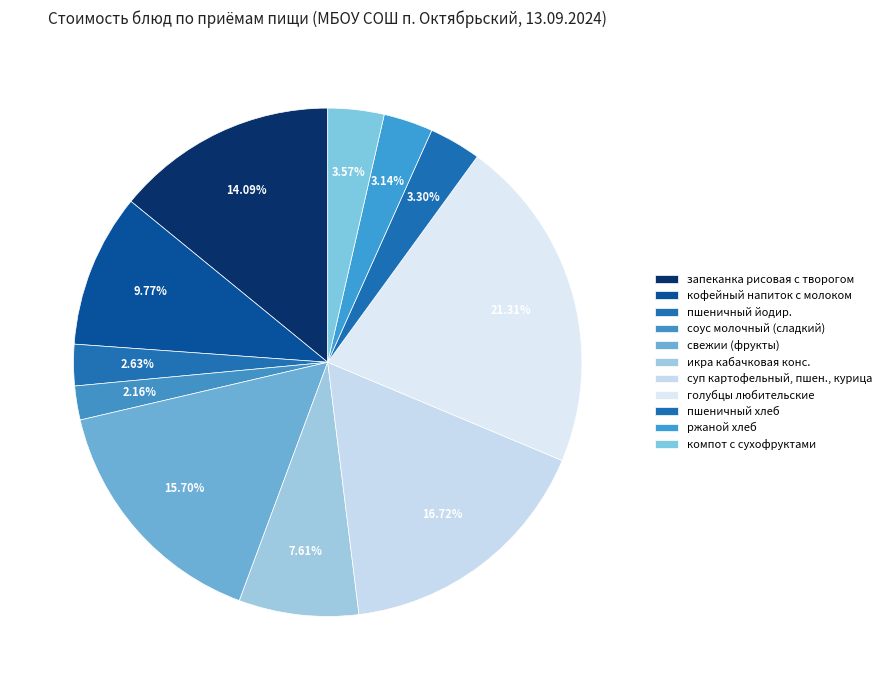

What percentage is the запеканка рисовая с творогом slice, to the nearest percent?

14%